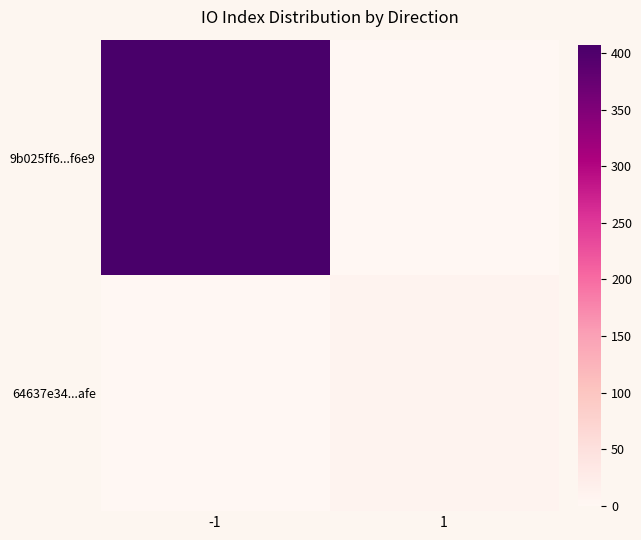

Rank the series at -1 from lowest to highest value.

64637e34...afe, 9b025ff6...f6e9